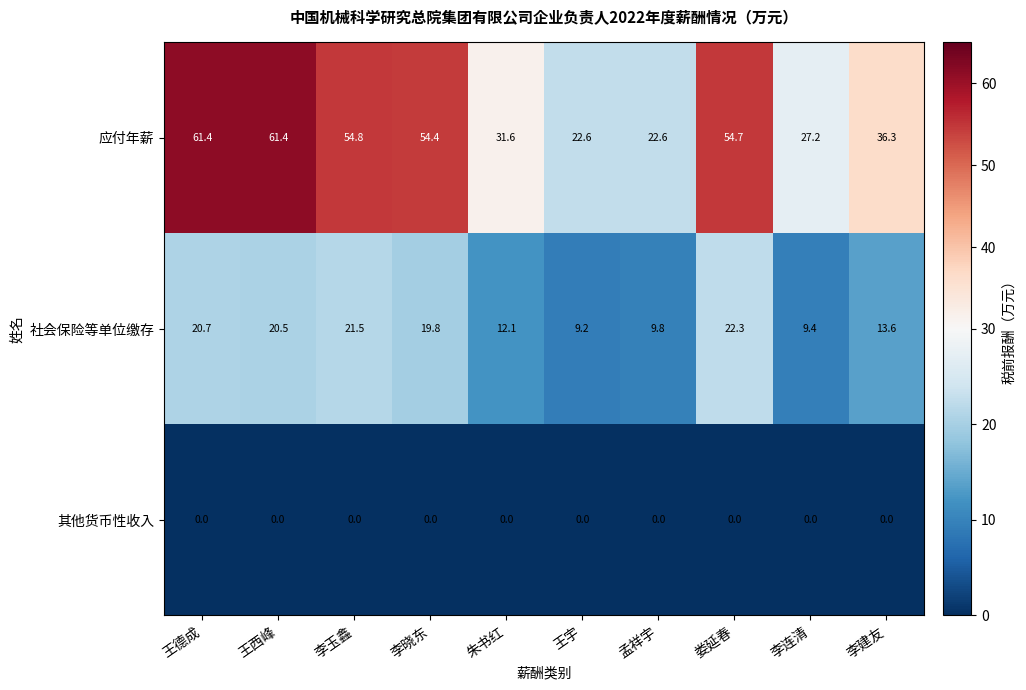

Reading right to left, transcribe all the data shown in this chart.

应付年薪: 36.3	27.2	54.7	22.6	22.6	31.6	54.4	54.8	61.4	61.4
社会保险等单位缴存: 13.6	9.4	22.3	9.8	9.2	12.1	19.8	21.5	20.5	20.7
其他货币性收入: 0.0	0.0	0.0	0.0	0.0	0.0	0.0	0.0	0.0	0.0